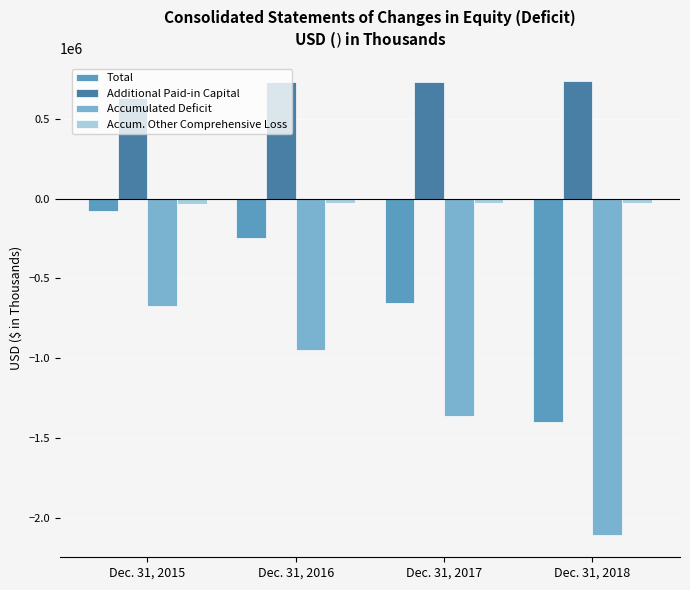

Is the value of Accumulated Deficit at Dec. 31, 2018 greater than the value of Additional Paid-in Capital at Dec. 31, 2017?

No